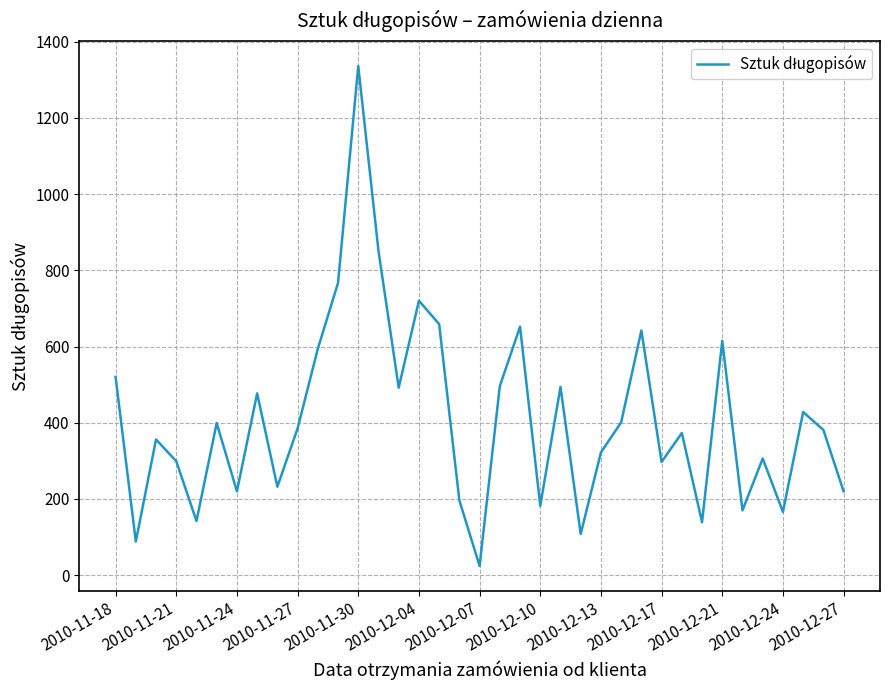

What is the difference between the maximum and minimum values?

1312